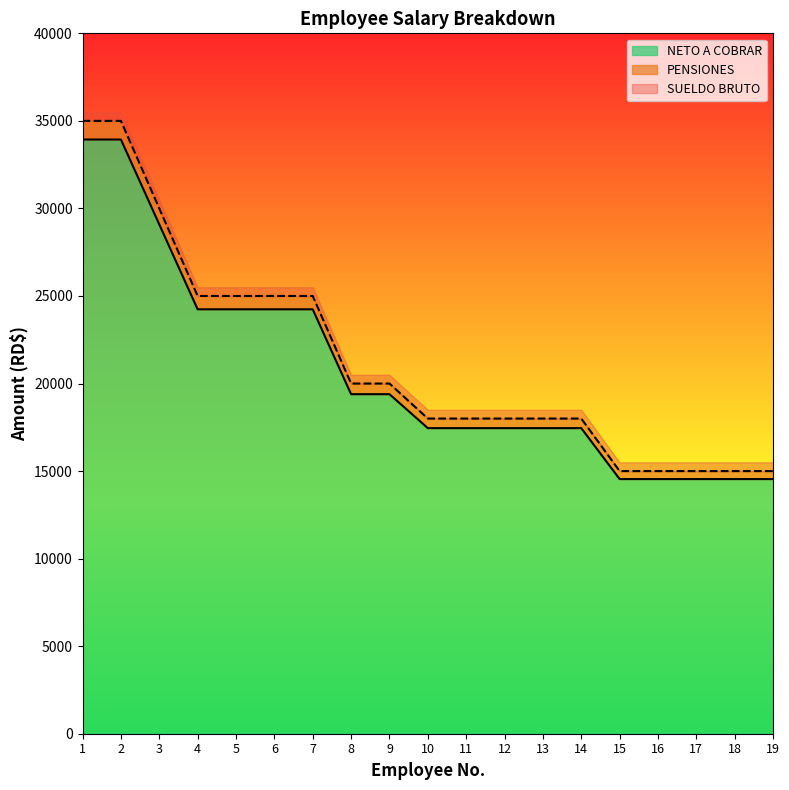

How many data points does each series have?

19